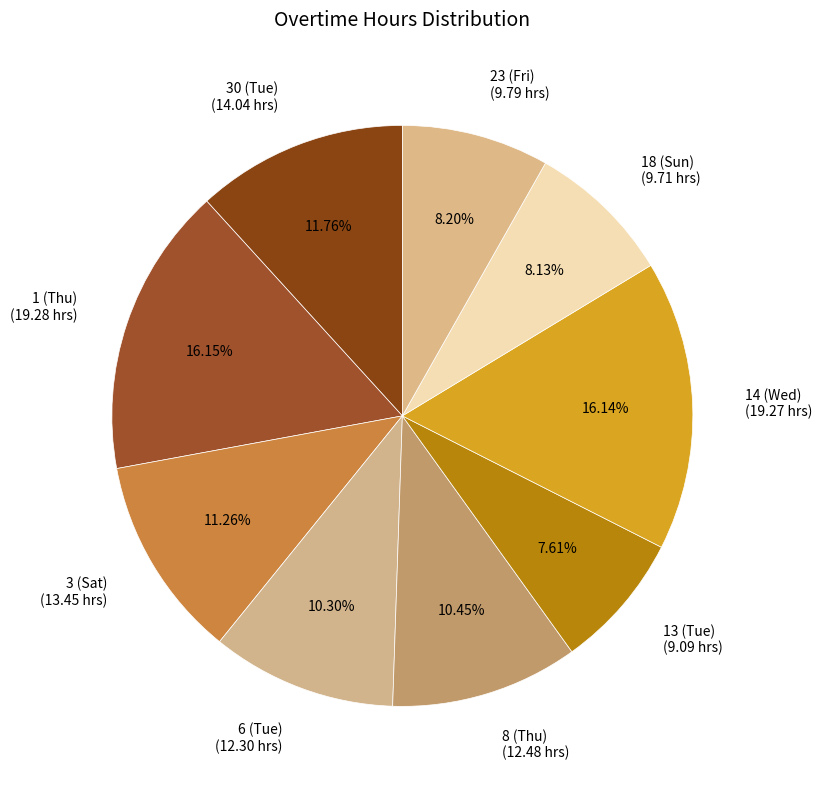

What percentage is NOT represented by 6 (Tue)?

89.7%